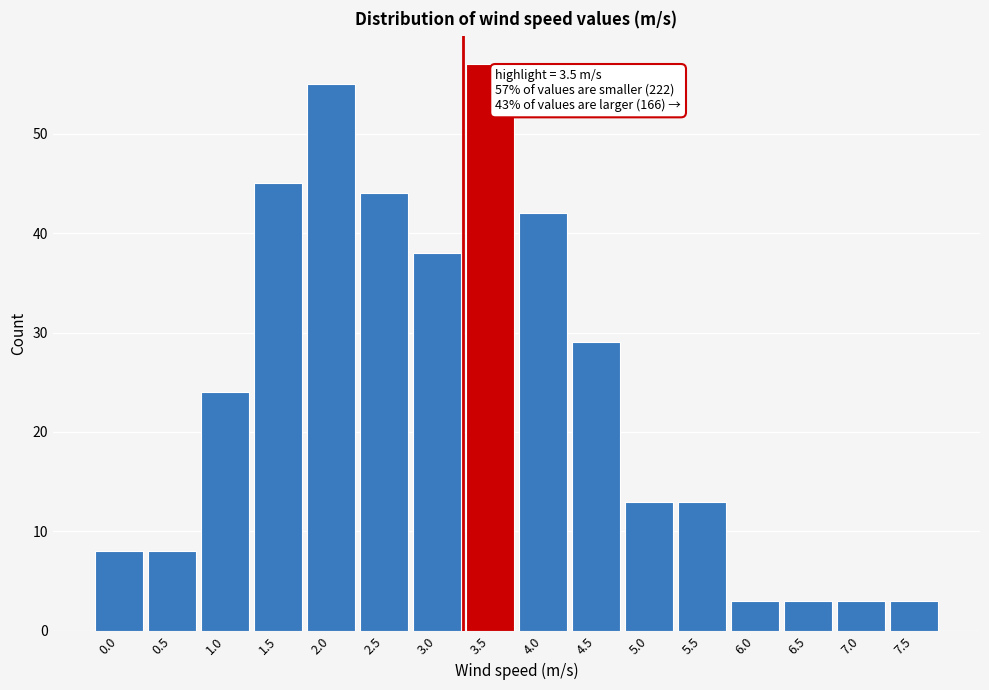

Reading left to right, what are all the values shown in this chart?

0.0=8	0.5=8	1.0=24	1.5=45	2.0=55	2.5=44	3.0=38	3.5=57	4.0=42	4.5=29	5.0=13	5.5=13	6.0=3	6.5=3	7.0=3	7.5=3